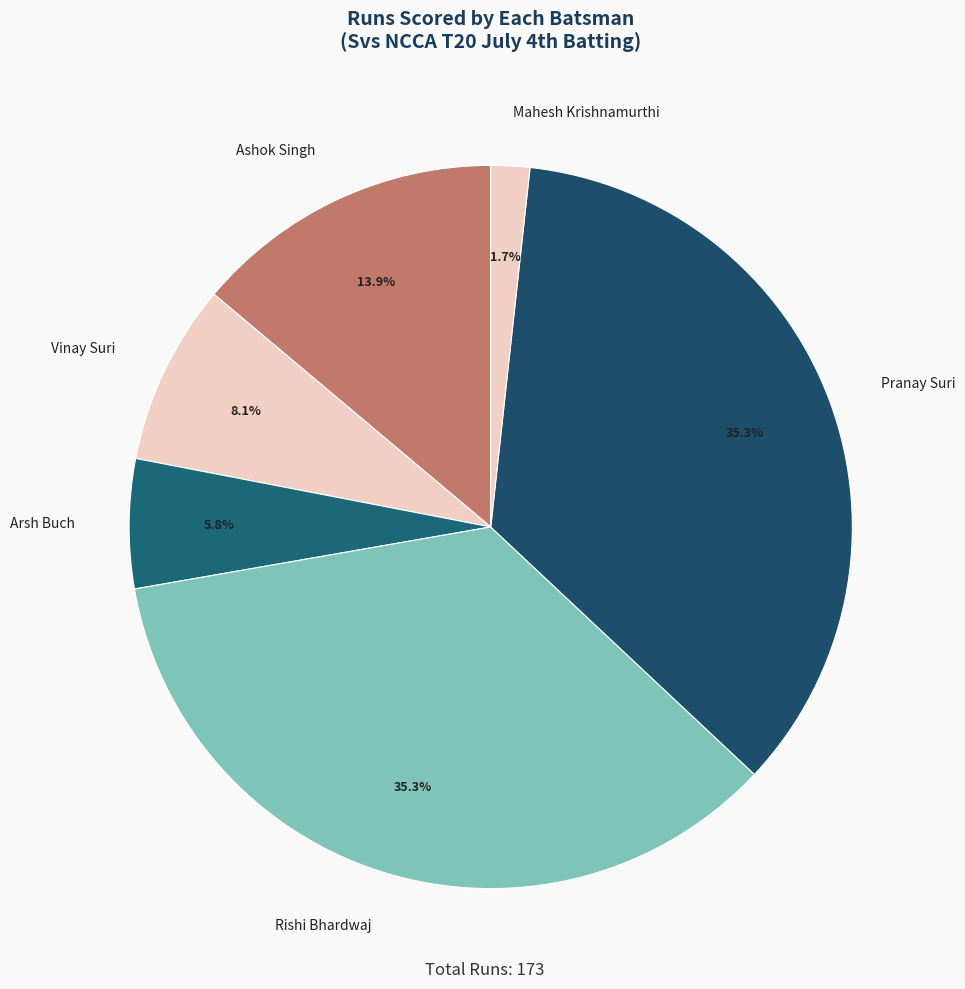

Which slice is the smallest?

Mahesh Krishnamurthi